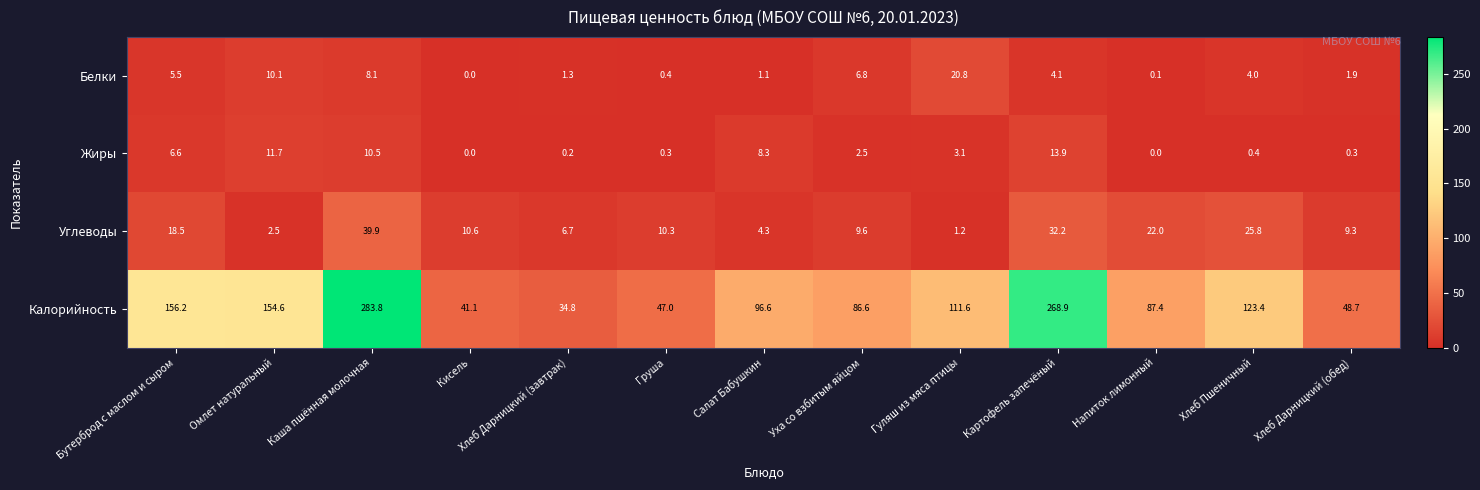

At which label does Калорийность first exceed 96?

Бутерброд с маслом и сыром